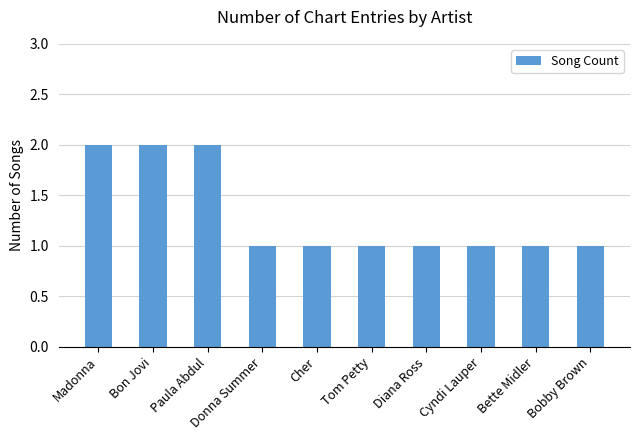

Which has a higher value, Tom Petty or Bon Jovi?

Bon Jovi